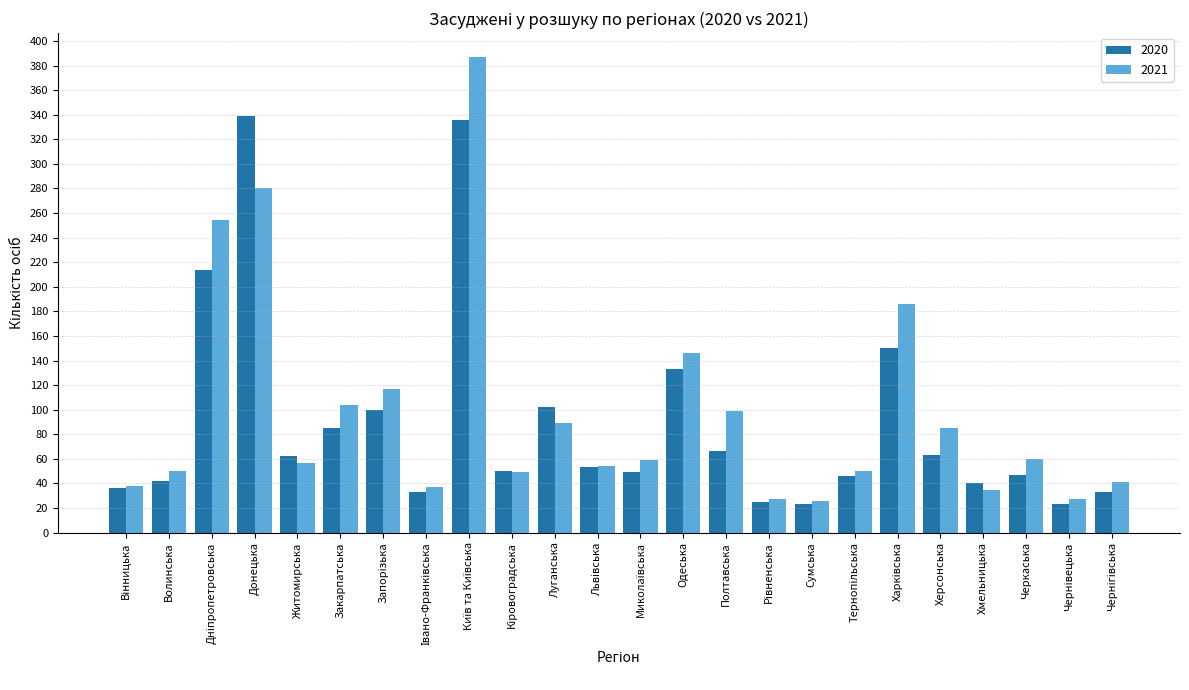

At how many categories does at least one series exceed 220?

3